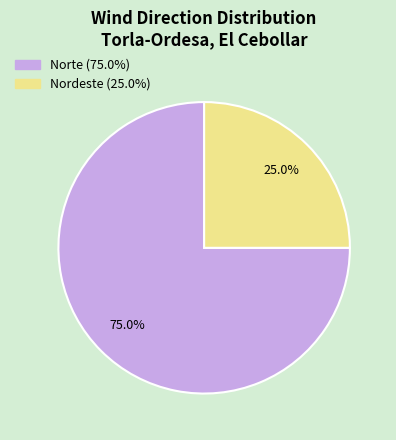

What portion of the pie excludes Nordeste?

75.0%